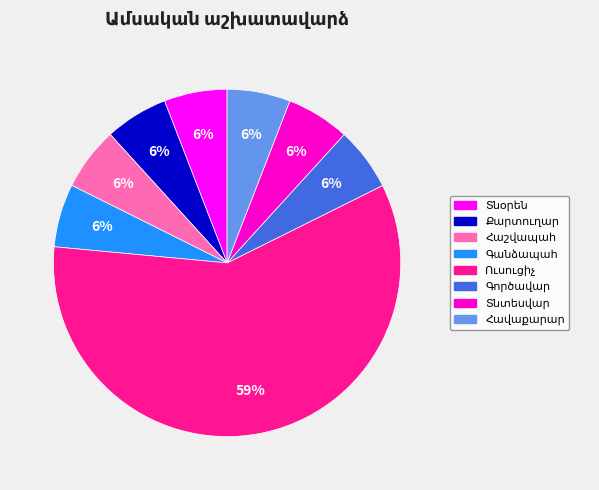

How many slices are in this pie chart?

8